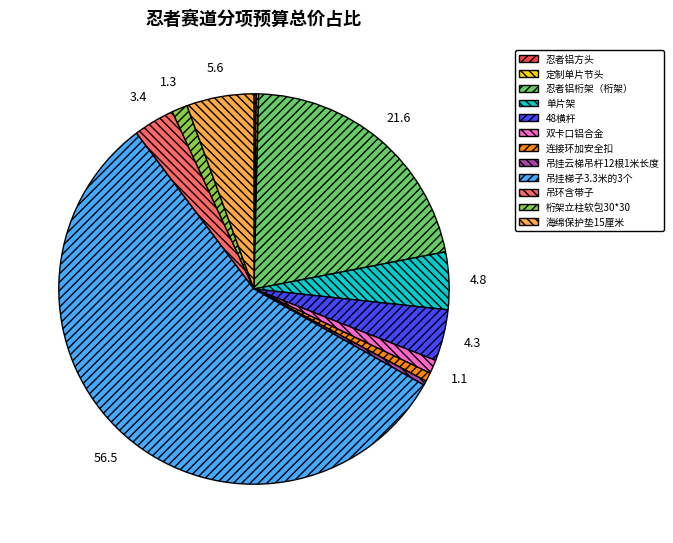

Does 吊挂梯子3.3米的3个 account for over 50% of the chart?

Yes